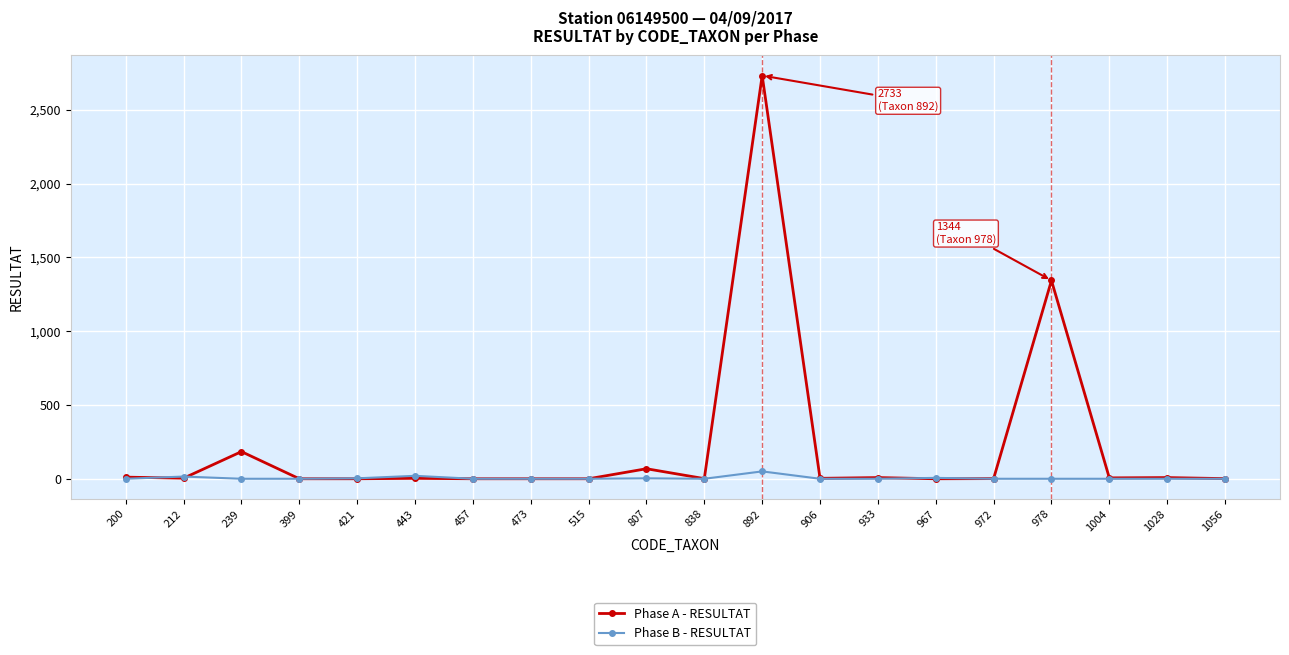

List the series in order of their overall mean, highest first.

Phase A - RESULTAT, Phase B - RESULTAT